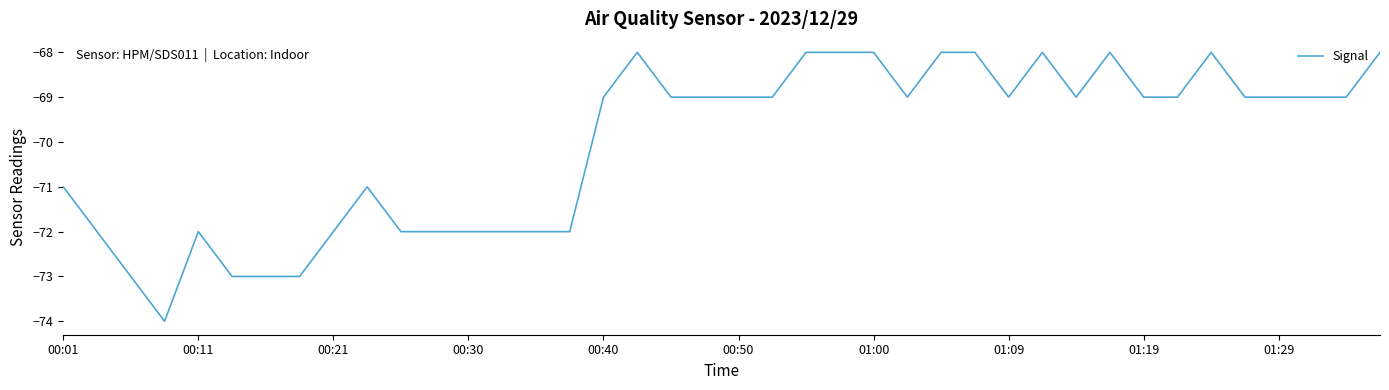

What is the difference between the maximum and minimum values?

6